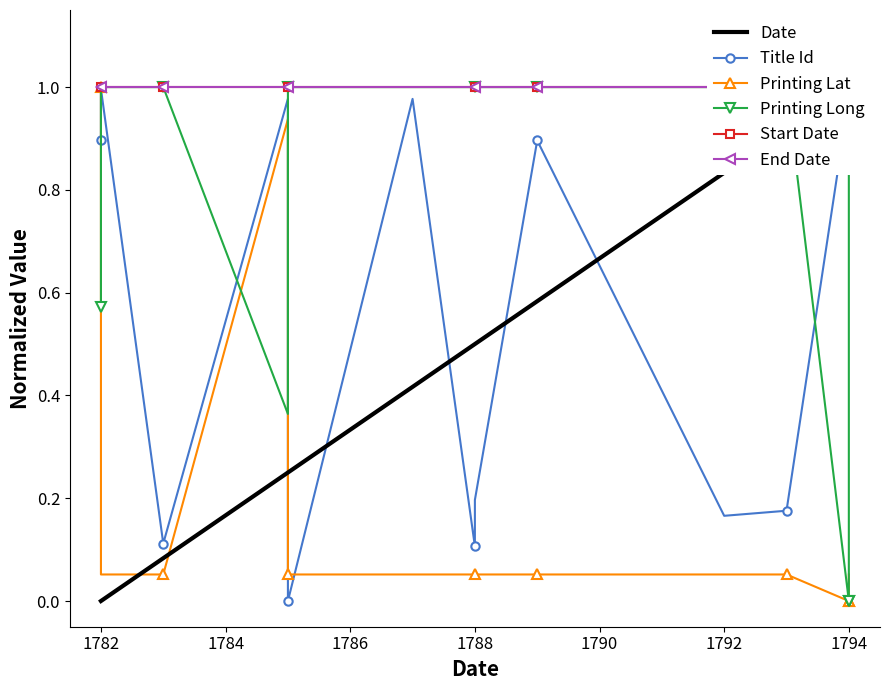

True or false: Printing Long has more than 1 points higher than both neighbors.

False